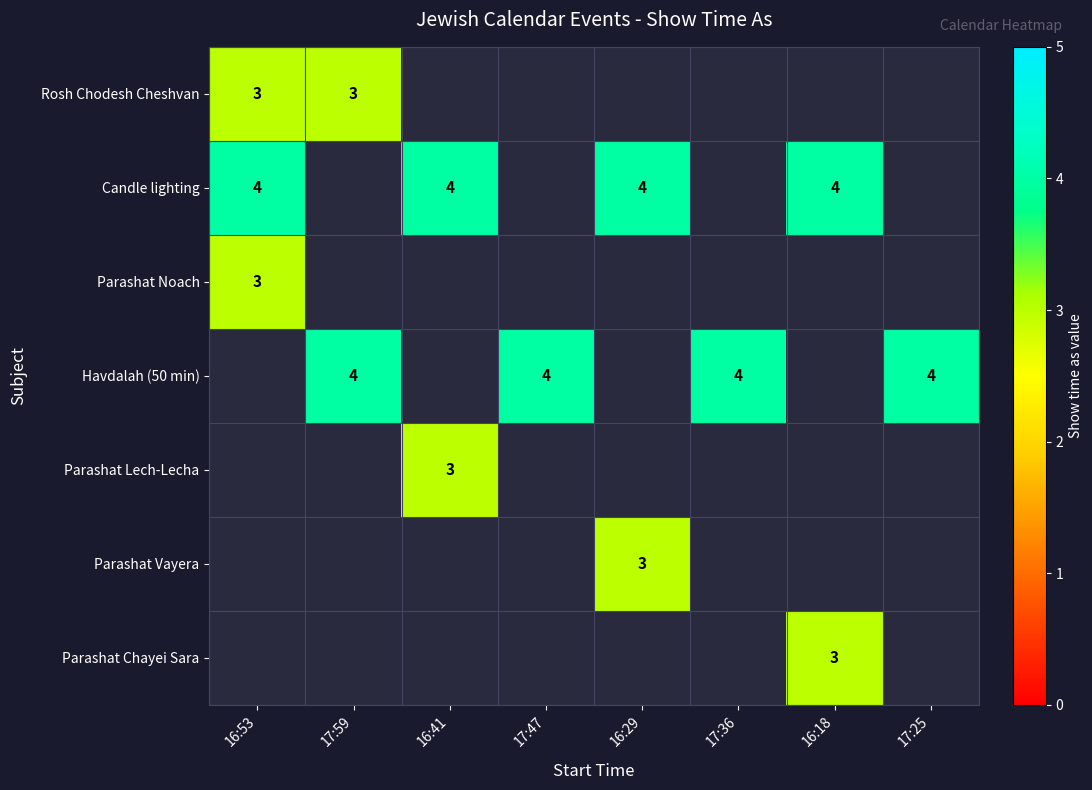

Is it true that Rosh Chodesh Cheshvan equals 5 at 16:53?

False